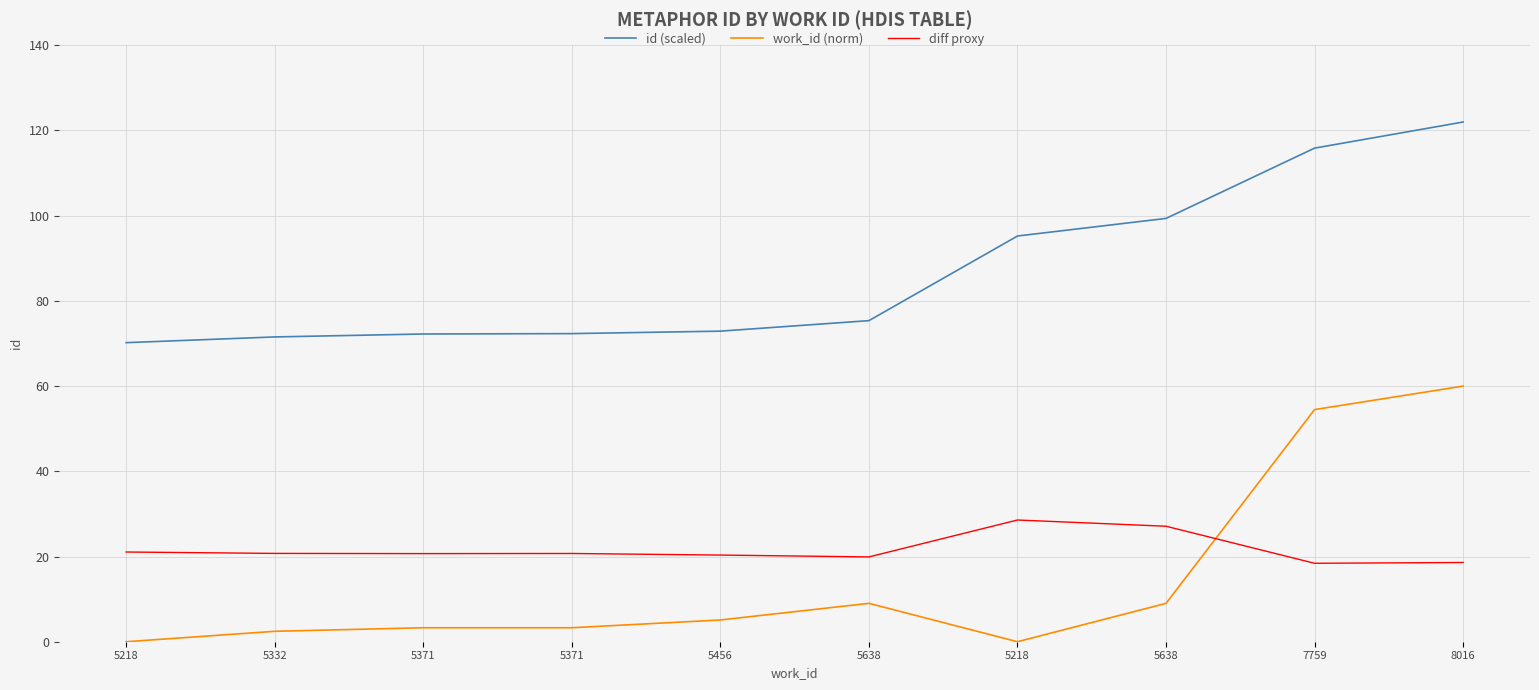

After their last crossing, which series has the higher values: diff proxy or work_id (norm)?

work_id (norm)